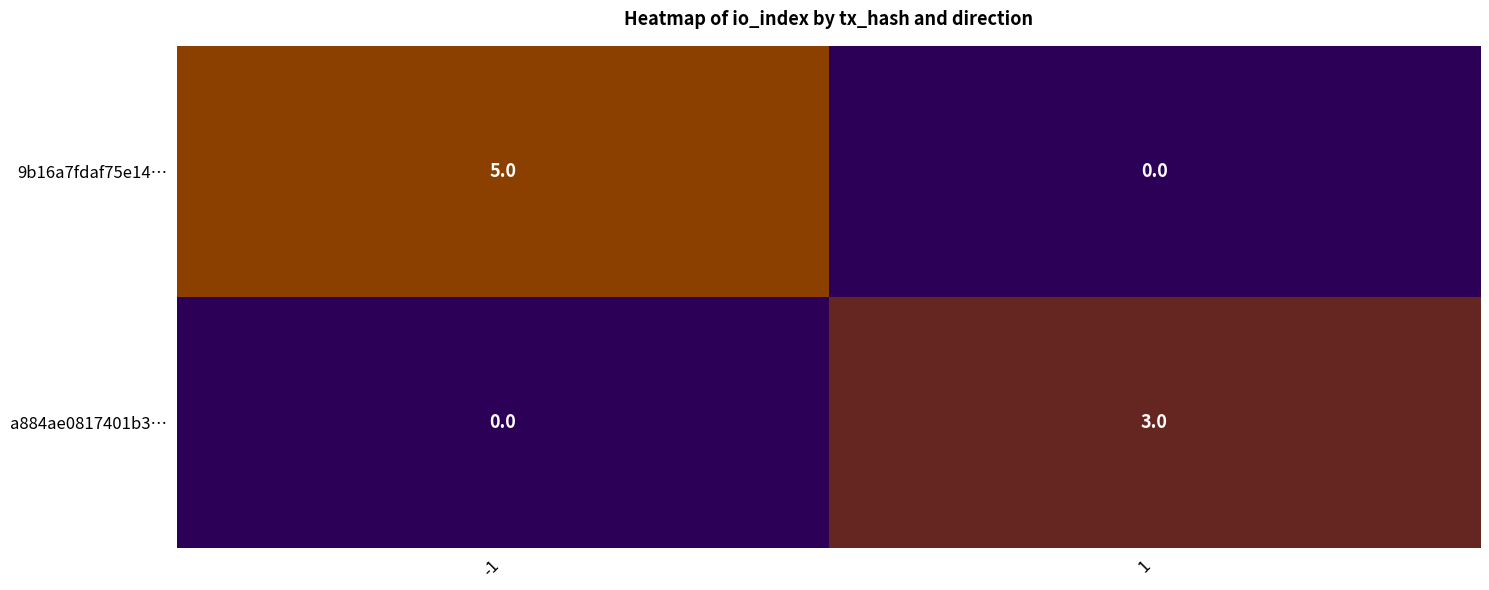

The value of a884ae0817401b3… at 1 is 3. True or false?

True